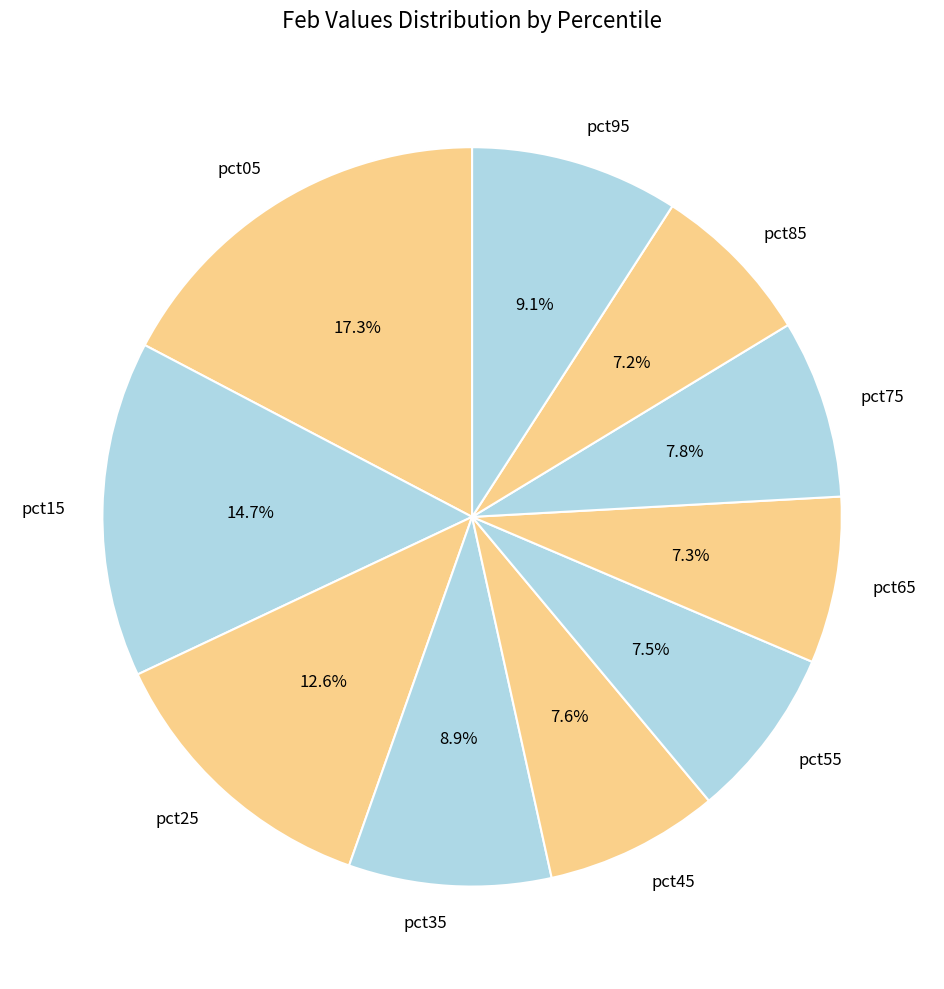

Is it true that pct75 is 14% of the pie?

False